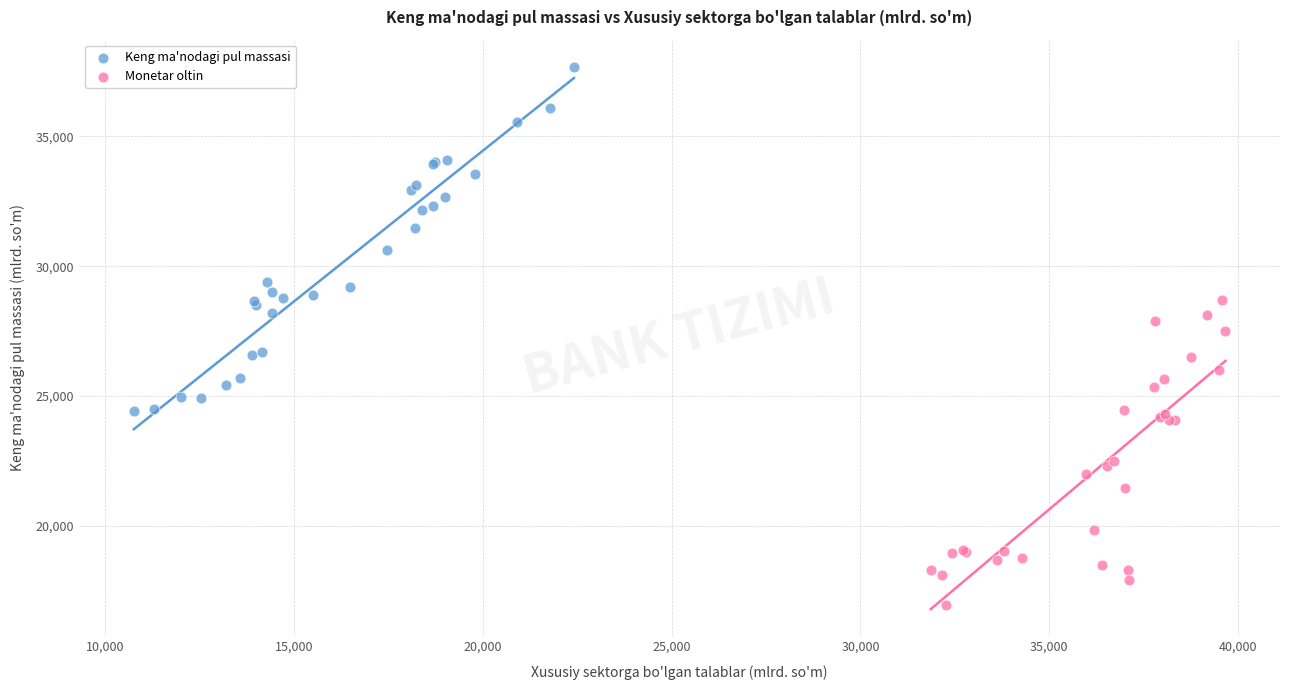

Which series contains the lowest Y value?

Monetar oltin